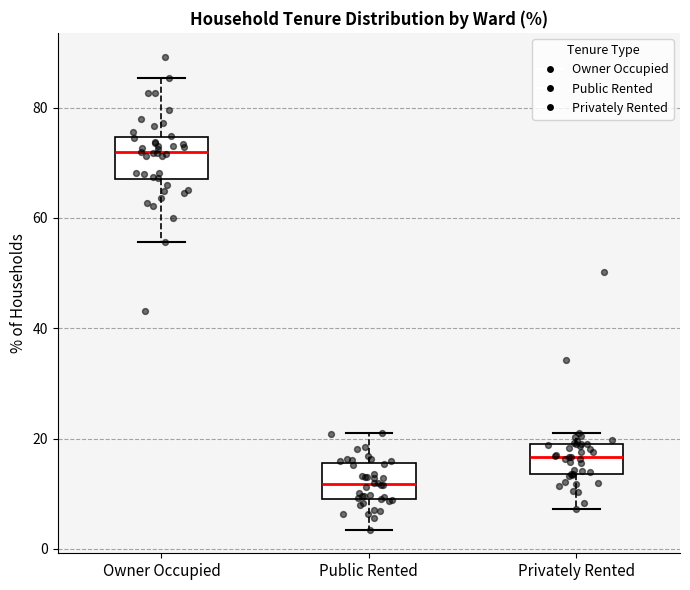

Where is the upper edge of the box for Public Rented on the y-axis? The values are not printed on the chart, so give them approximately, as read against the axis.

16